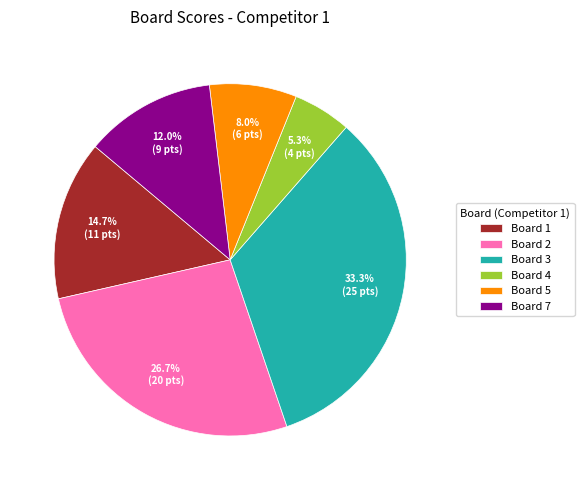

Which has a higher value, Board 1 or Board 3?

Board 3